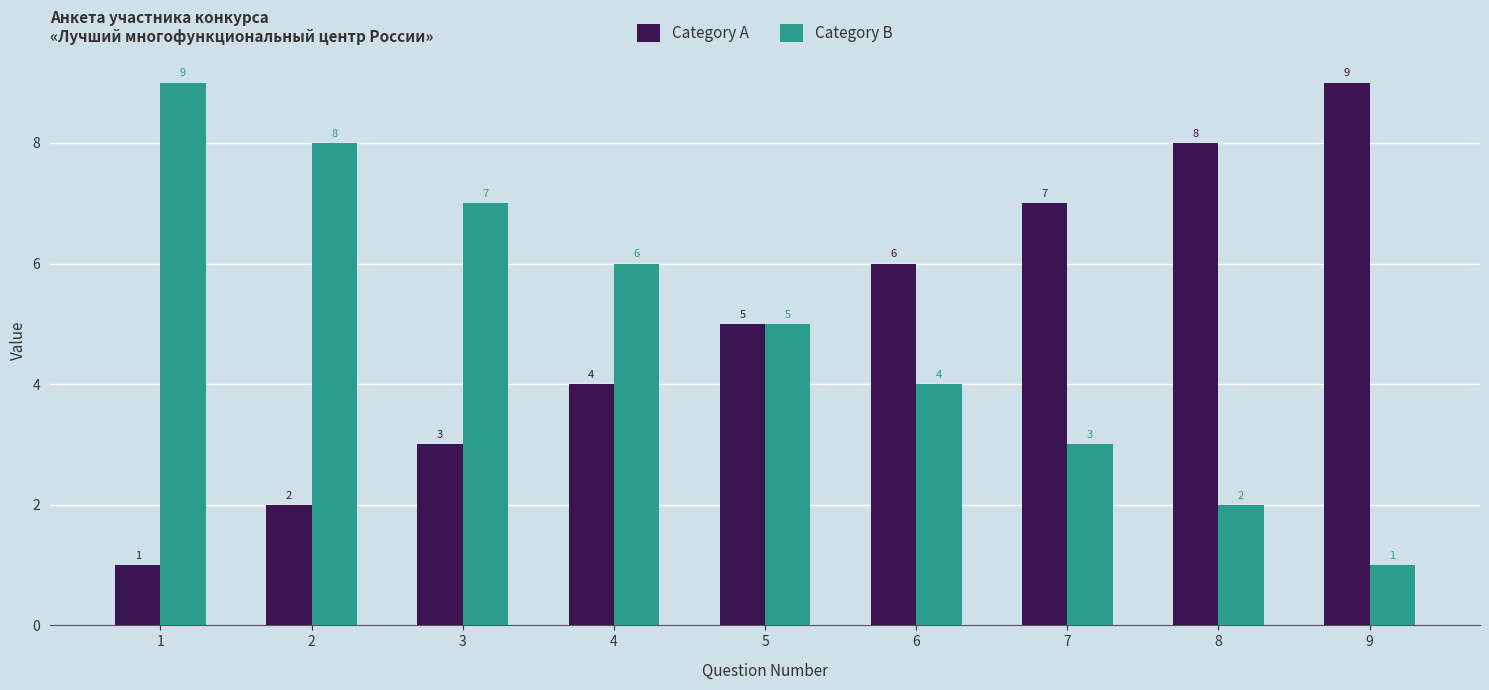

What is the average value of the Category A series?

5